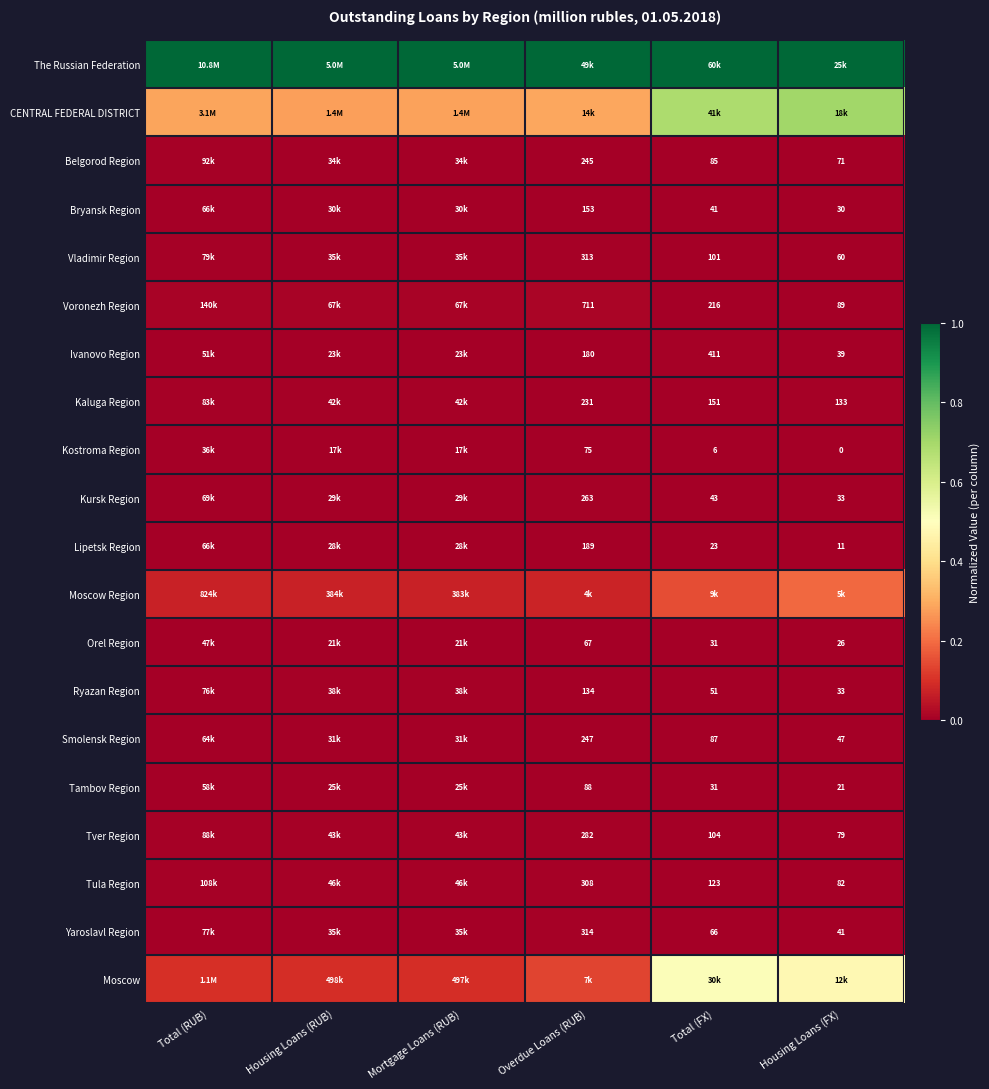

At which category does the chart reach its peak across all series?

Total (RUB)